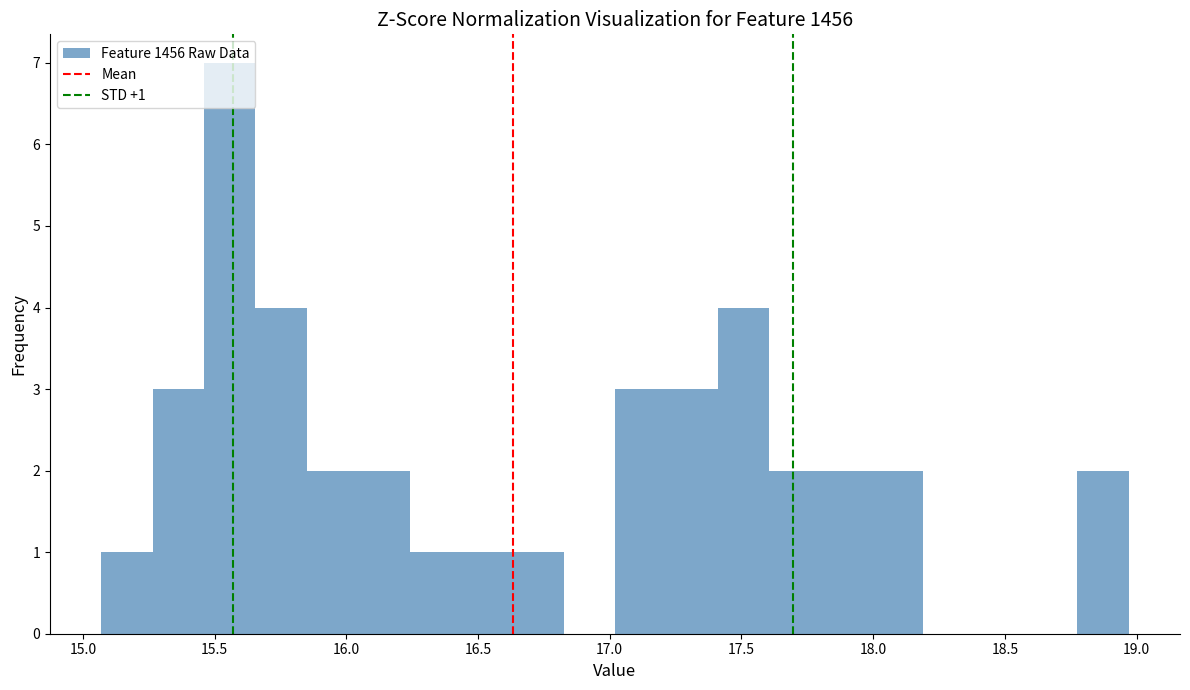

Around what value on the x-axis is the tallest bar? Give the approximate position of its centre, as read against the axis.

15.55